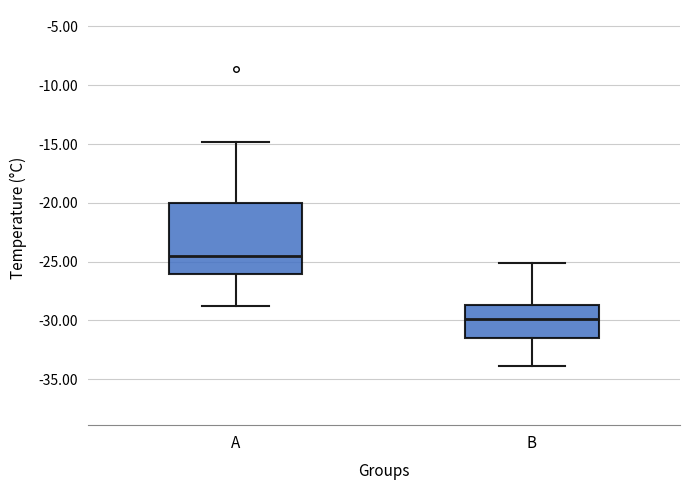

Reading left to right, transcribe this box plot: for each box, give where its median line is, the range the box spans, and where its two whiskers end, as read against the y-axis. The values are not printed on the chart, so give them approximately, as read against the axis.

A: median -24.5, box -26.0 to -20.0, whiskers -29.0 to -15.0
B: median -30.0, box -31.5 to -28.5, whiskers -34.0 to -25.0